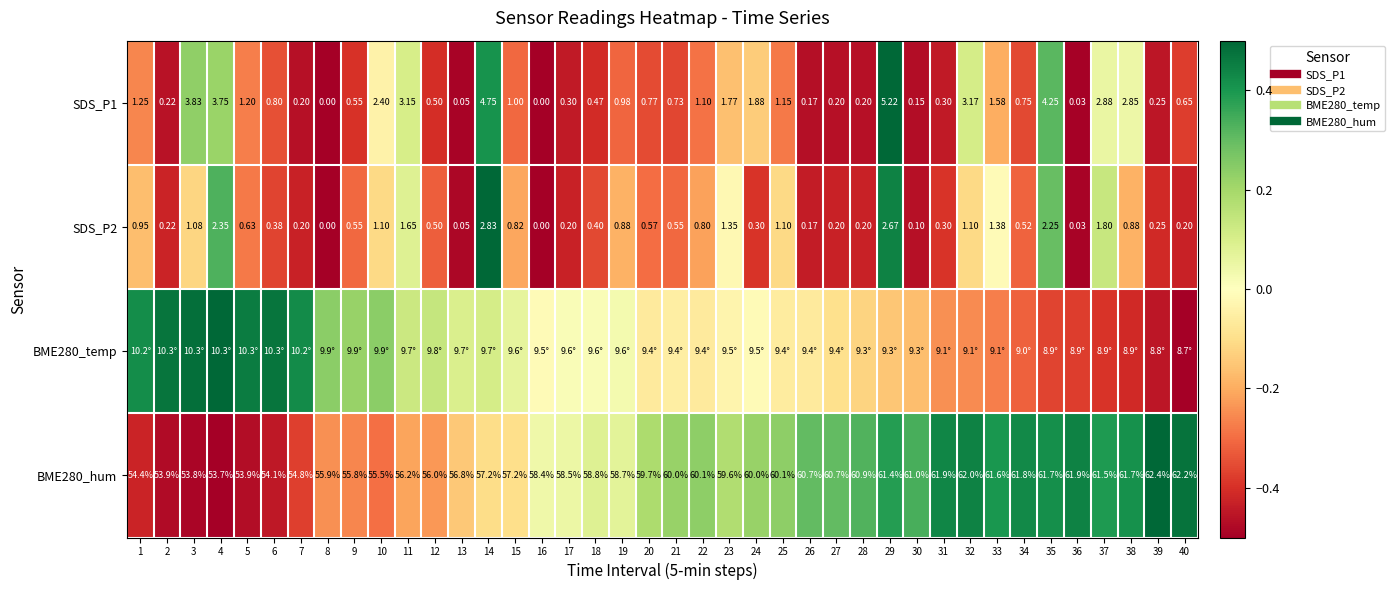

Is it true that BME280_temp equals -0.6 at 36?

False